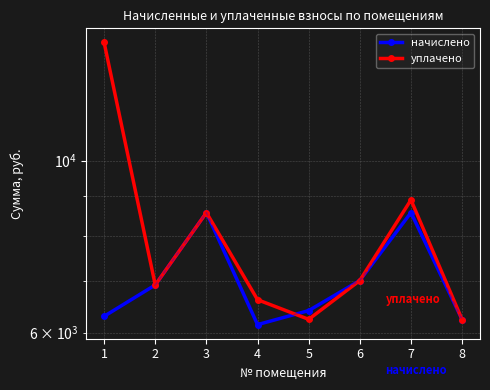

How many data points in начислено are above 6912?

3